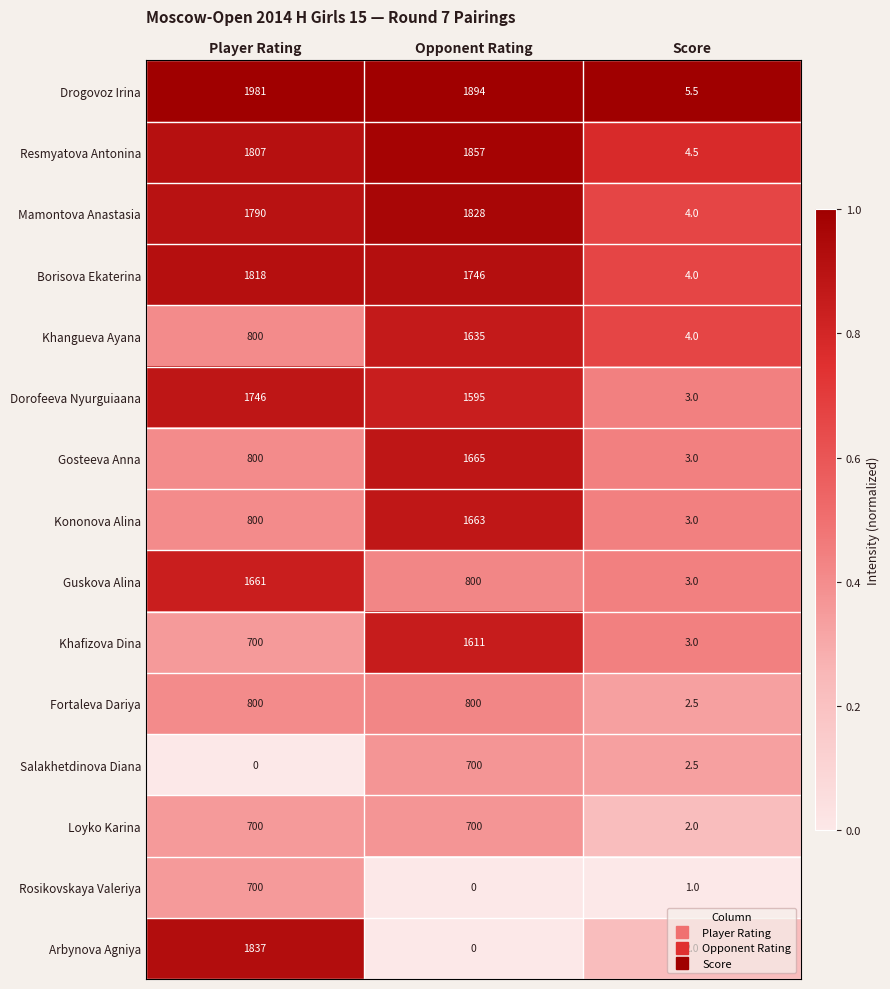

Which series has the largest total across all categories?

Drogovoz Irina